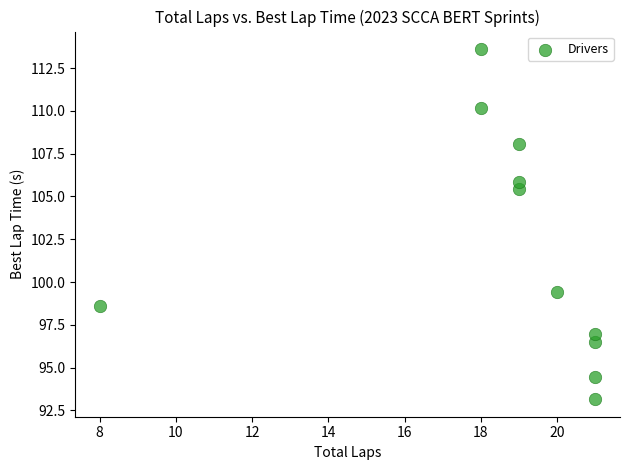

What Y value in the scatter plot is closest to 103?

105.5